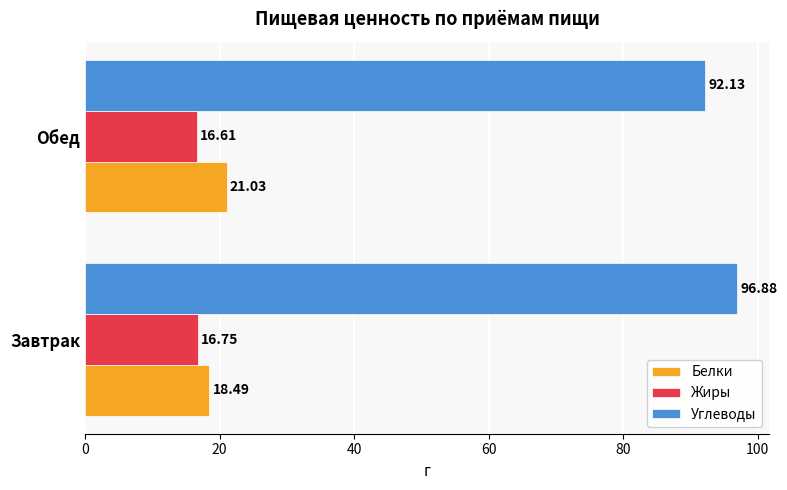

Rank the series by their maximum value, from highest to lowest.

Углеводы, Белки, Жиры